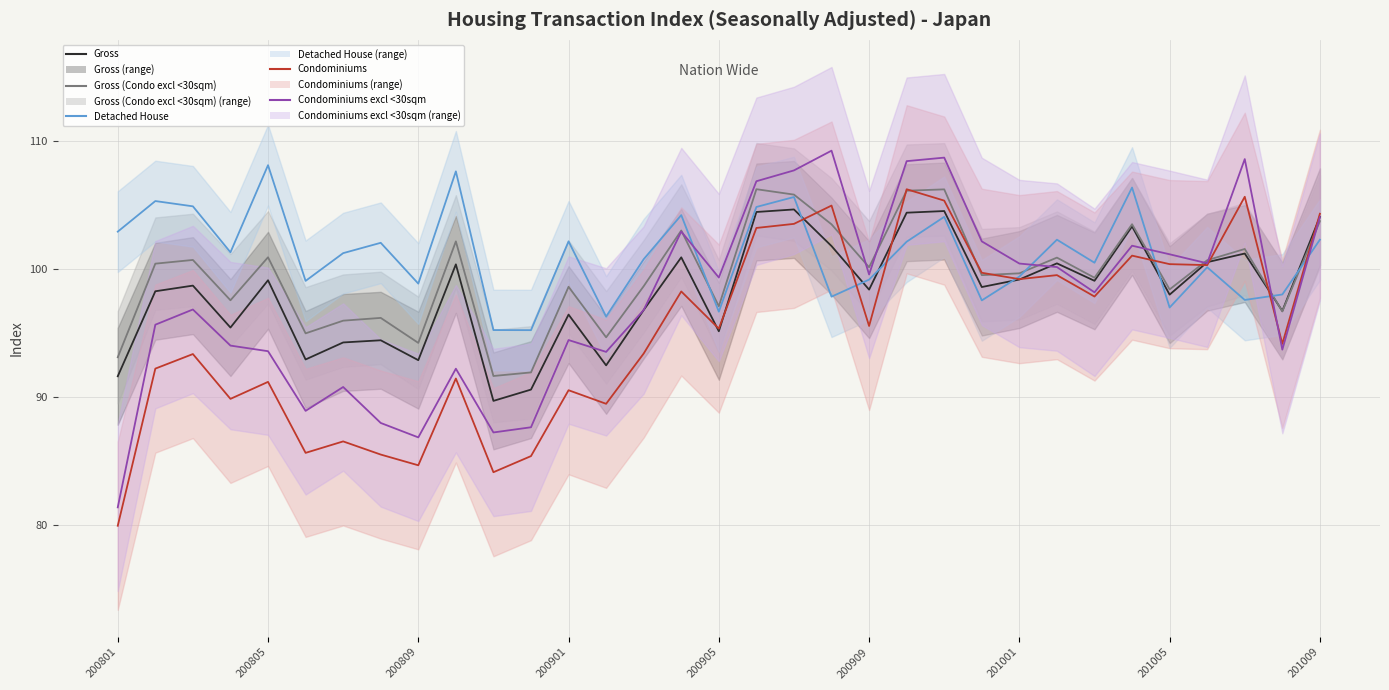

What is the smallest value displayed?

79.9